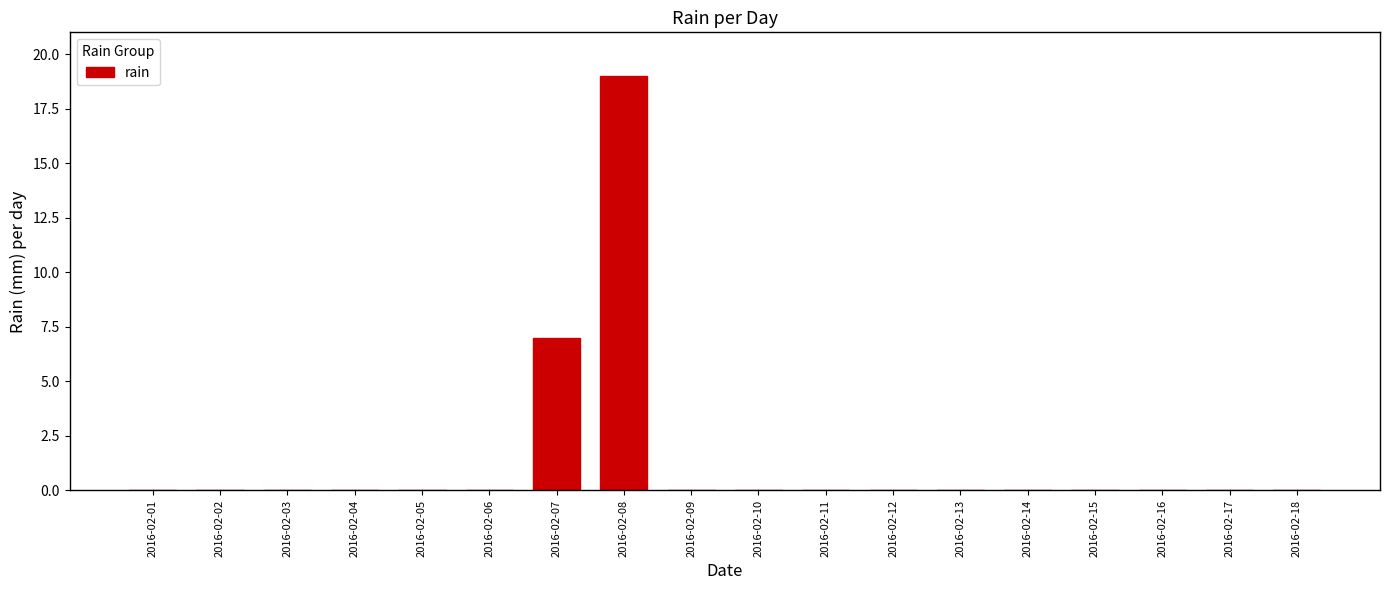

Reading left to right, transcribe all the data shown in this chart.

2016-02-01=0	2016-02-02=0	2016-02-03=0	2016-02-04=0	2016-02-05=0	2016-02-06=0	2016-02-07=7	2016-02-08=19	2016-02-09=0	2016-02-10=0	2016-02-11=0	2016-02-12=0	2016-02-13=0	2016-02-14=0	2016-02-15=0	2016-02-16=0	2016-02-17=0	2016-02-18=0